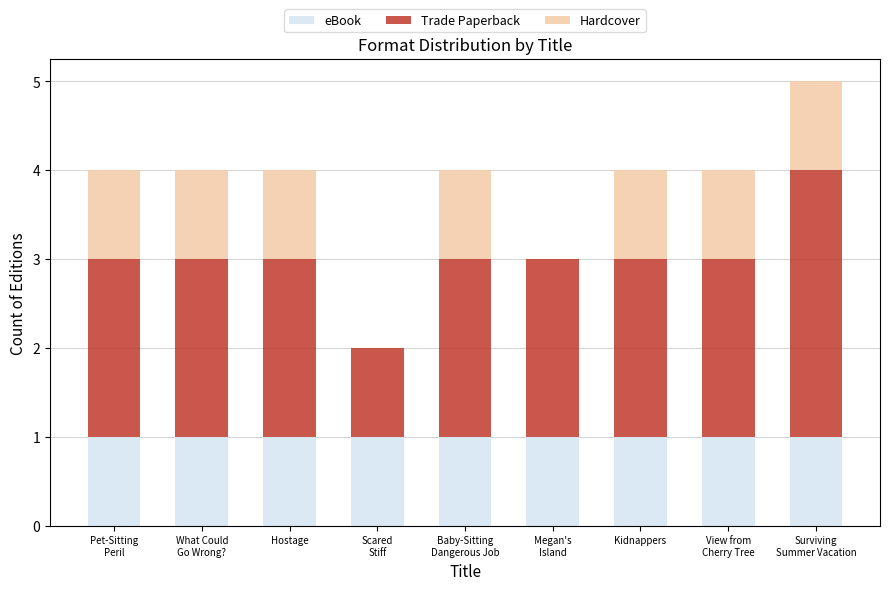

Does the chart contain stacked bars?

Yes